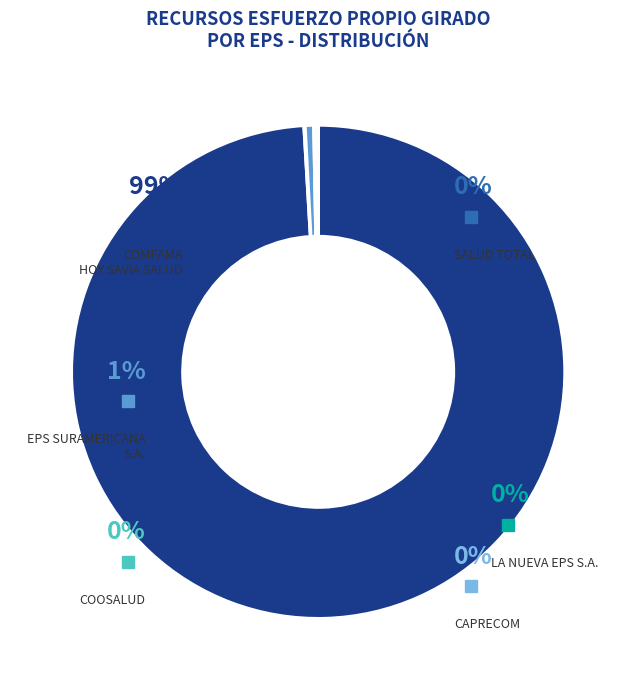

To the nearest percent, what is the difference between the largest and smallest slice percentages?

99%